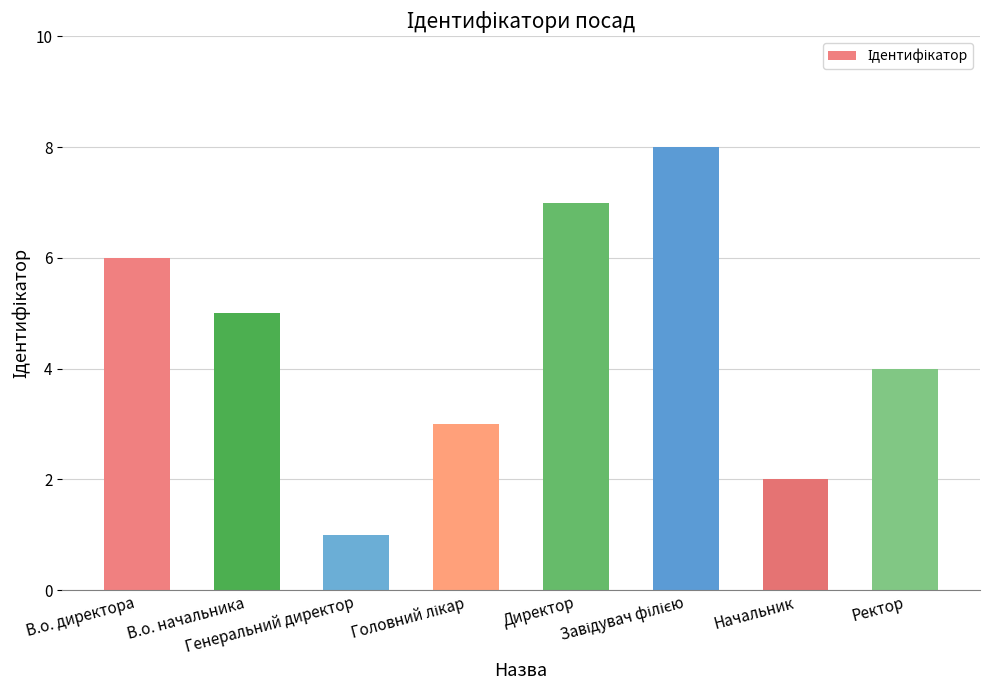

What is the value of the 7th bar from the left?

2